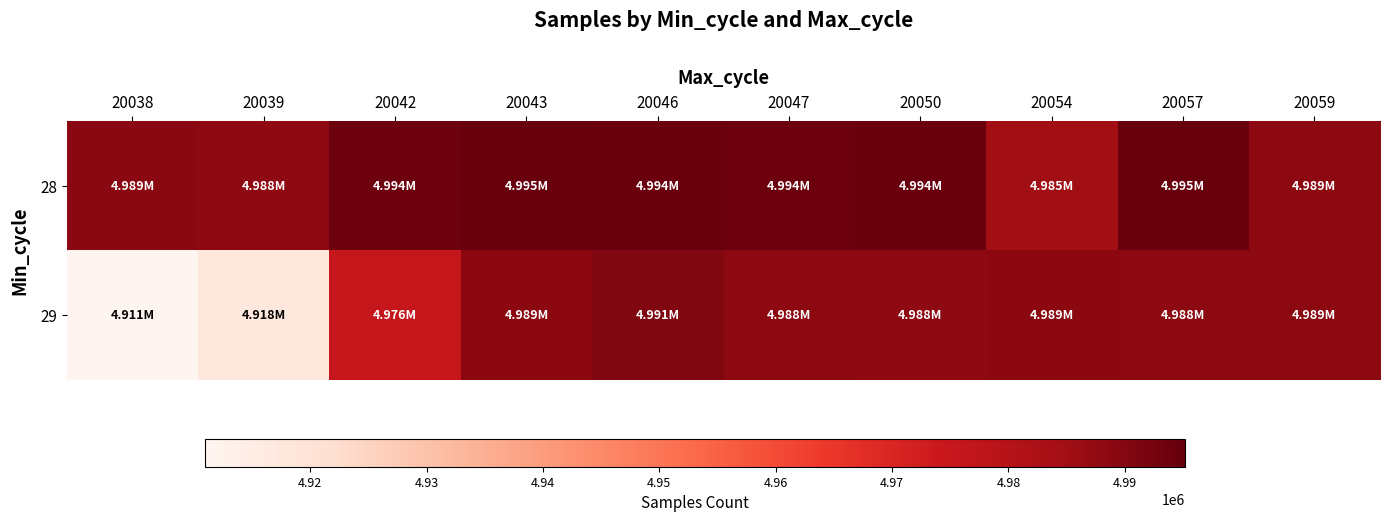

Which series has the largest total across all categories?

28